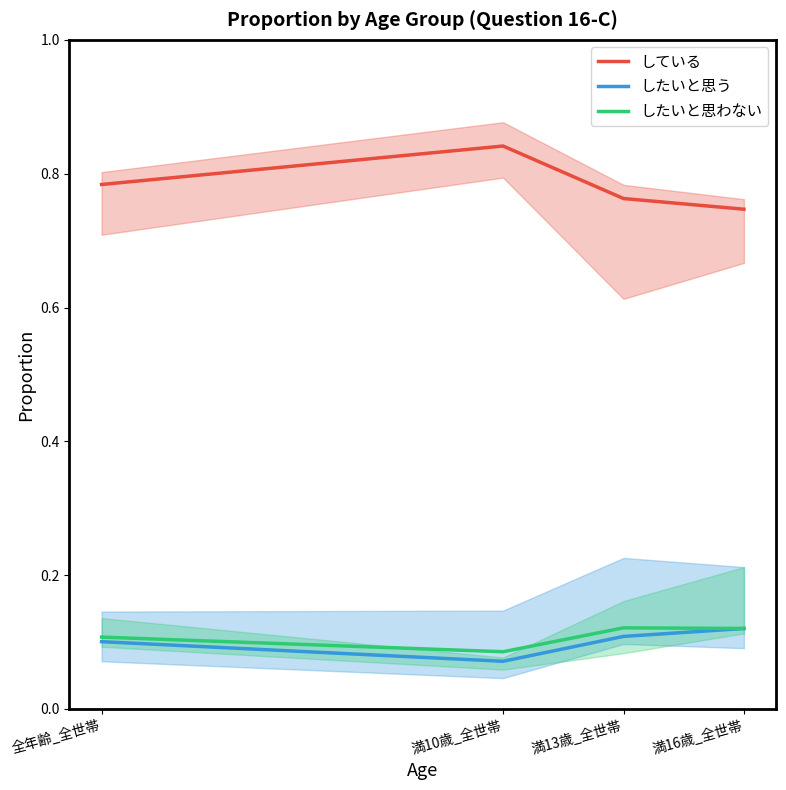

True or false: している and したいと思わない cross at least once.

False